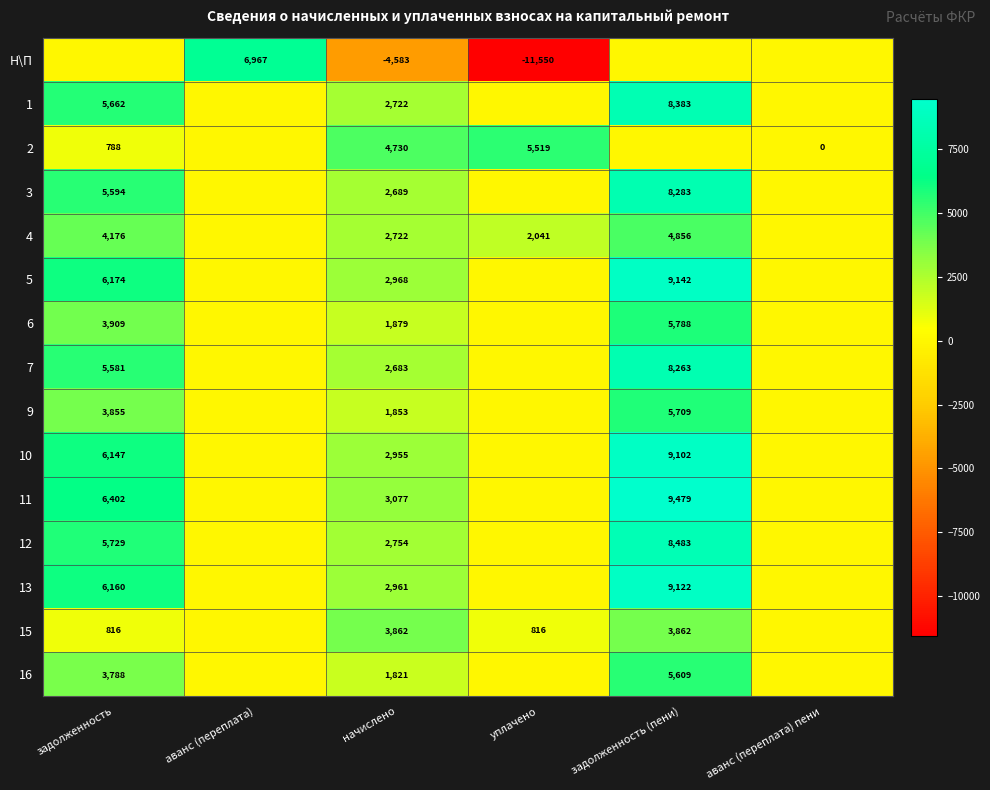

True or false: 5 has a value of 2968 at начислено.

True